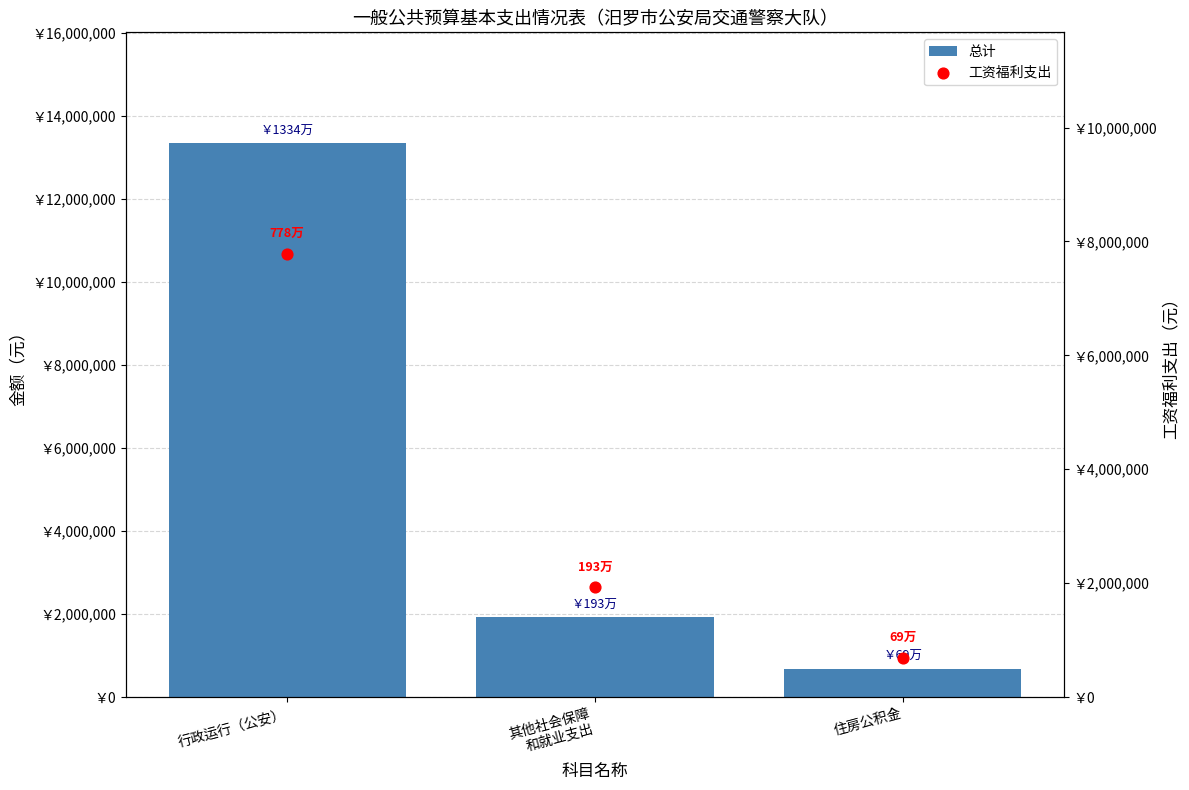

Which series contains the lowest Y value?

总计